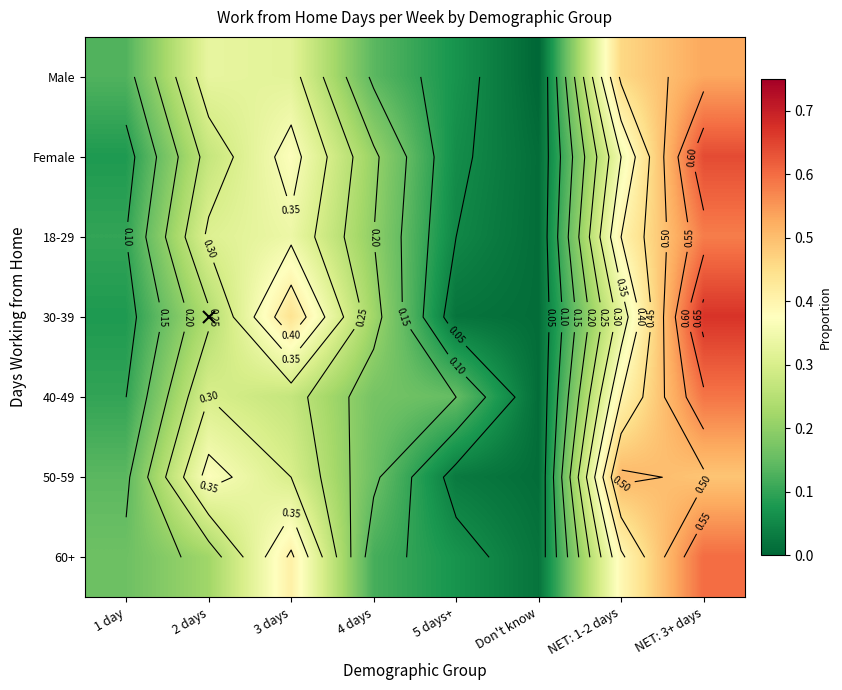

What is the difference between the maximum and minimum values in the Female series?

0.6